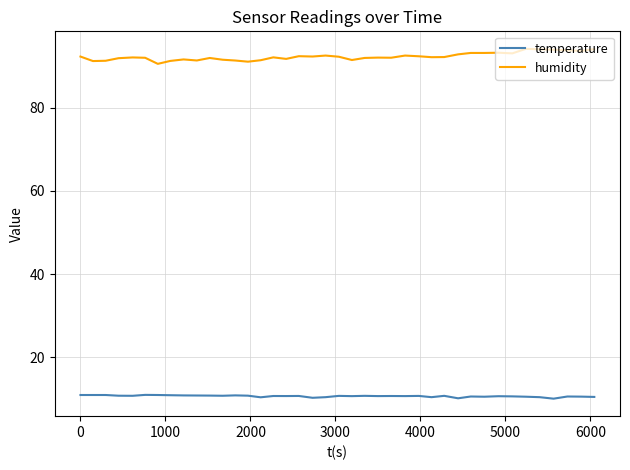

List the series in order of their peak value, highest first.

humidity, temperature